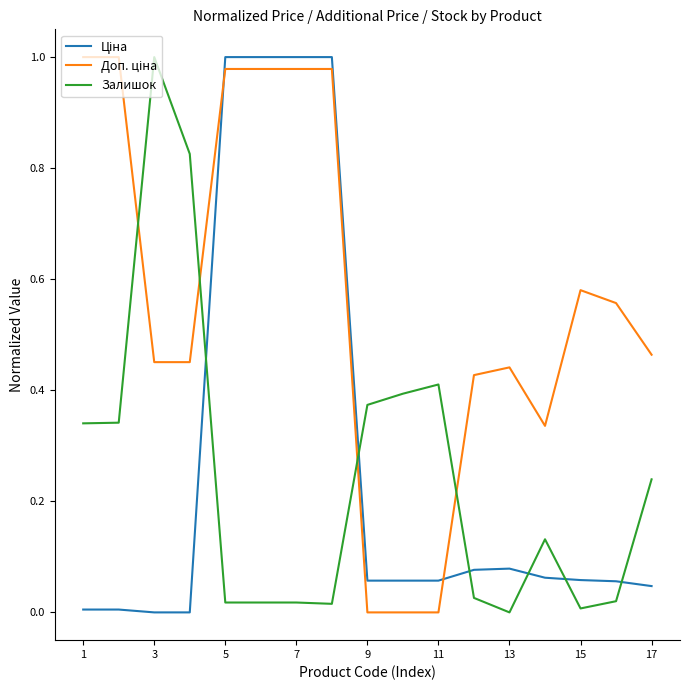

List the series in order of their peak value, lowest first.

Ціна, Доп. ціна, Залишок